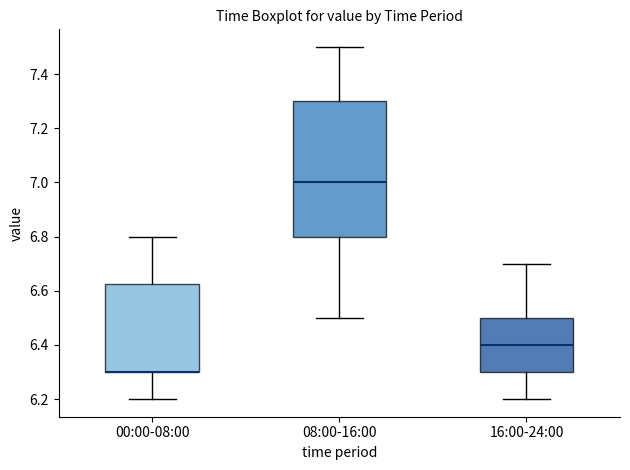

Which box is the tallest, from its lower edge to its upper edge?

08:00-16:00